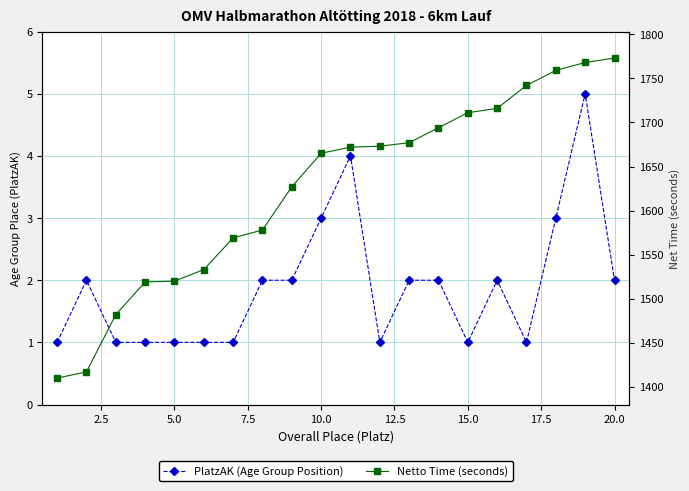

True or false: Netto Time (seconds) has a value of 633 at 12.

False